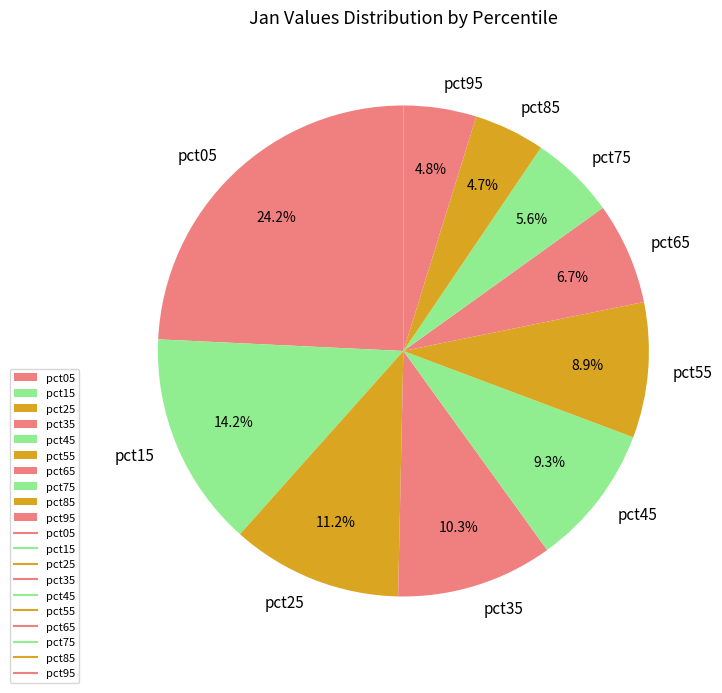

True or false: pct65 accounts for 7% of the total.

True